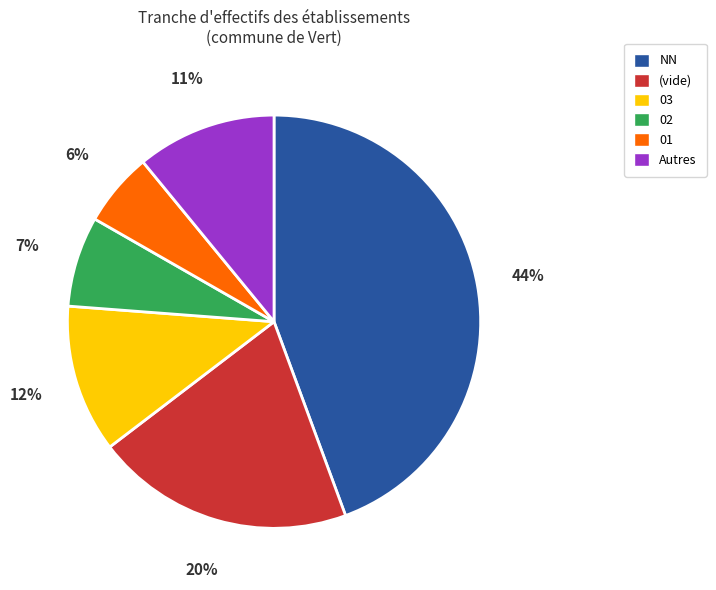

How many slices are in this pie chart?

6